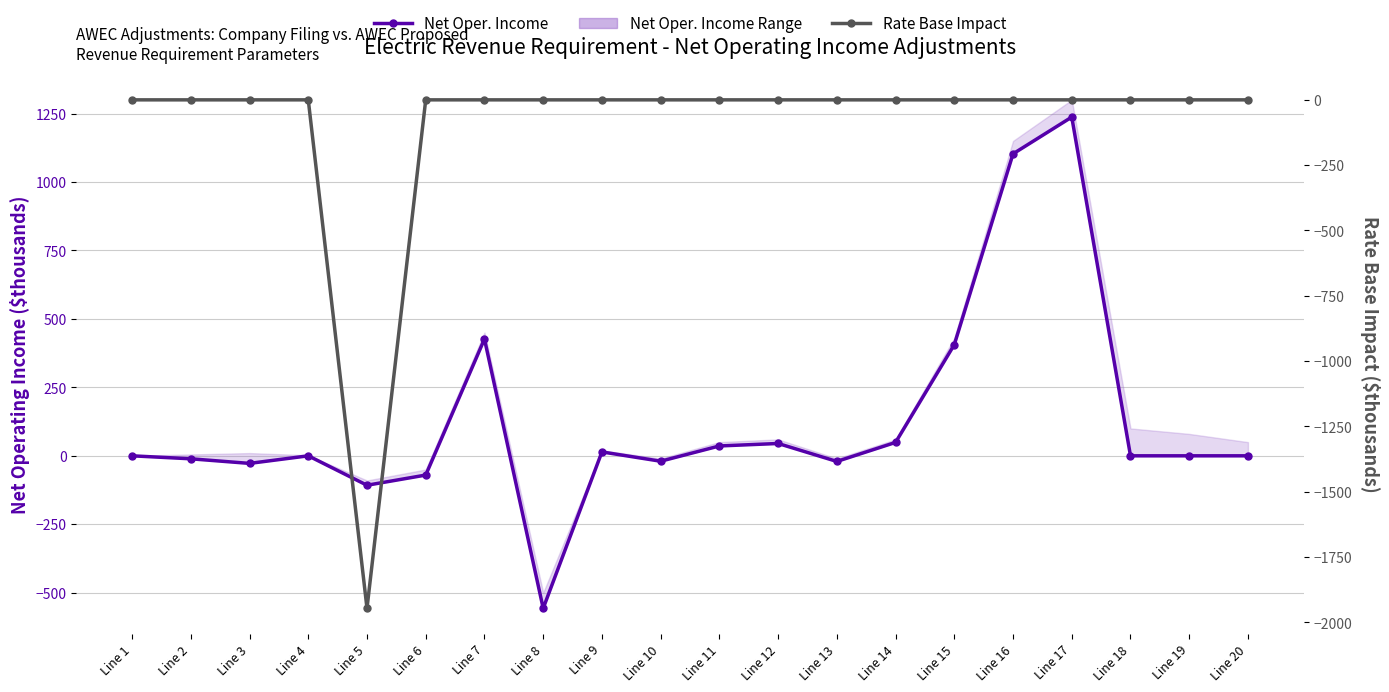

Which series changed the most between Line 12 and Line 15?

Net Oper. Income